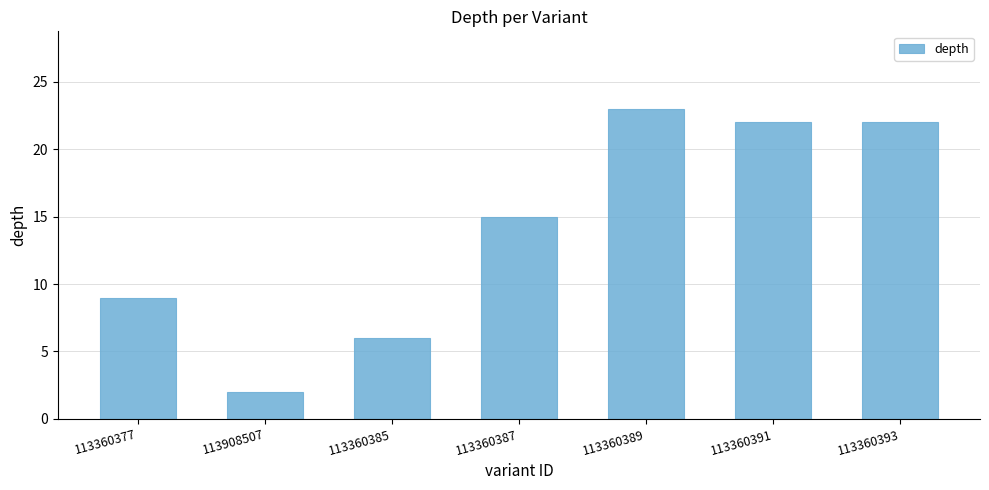

What value does the data have at 113360393?

22